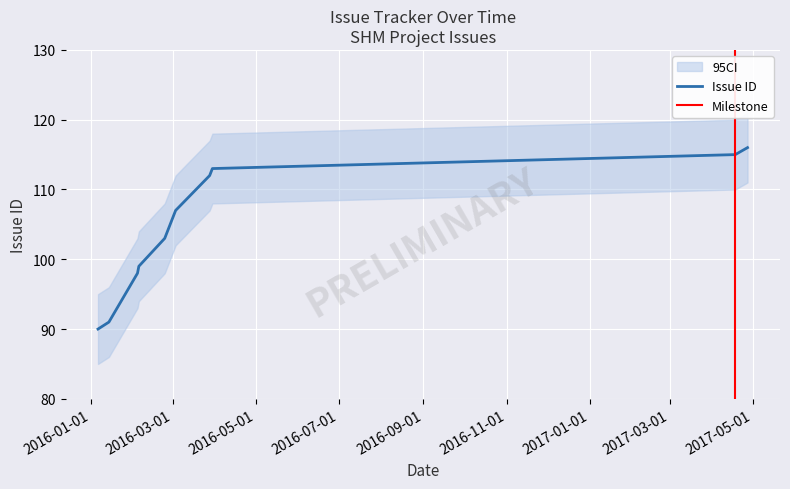

True or false: the data shows 90 at 2016-01-06.

True